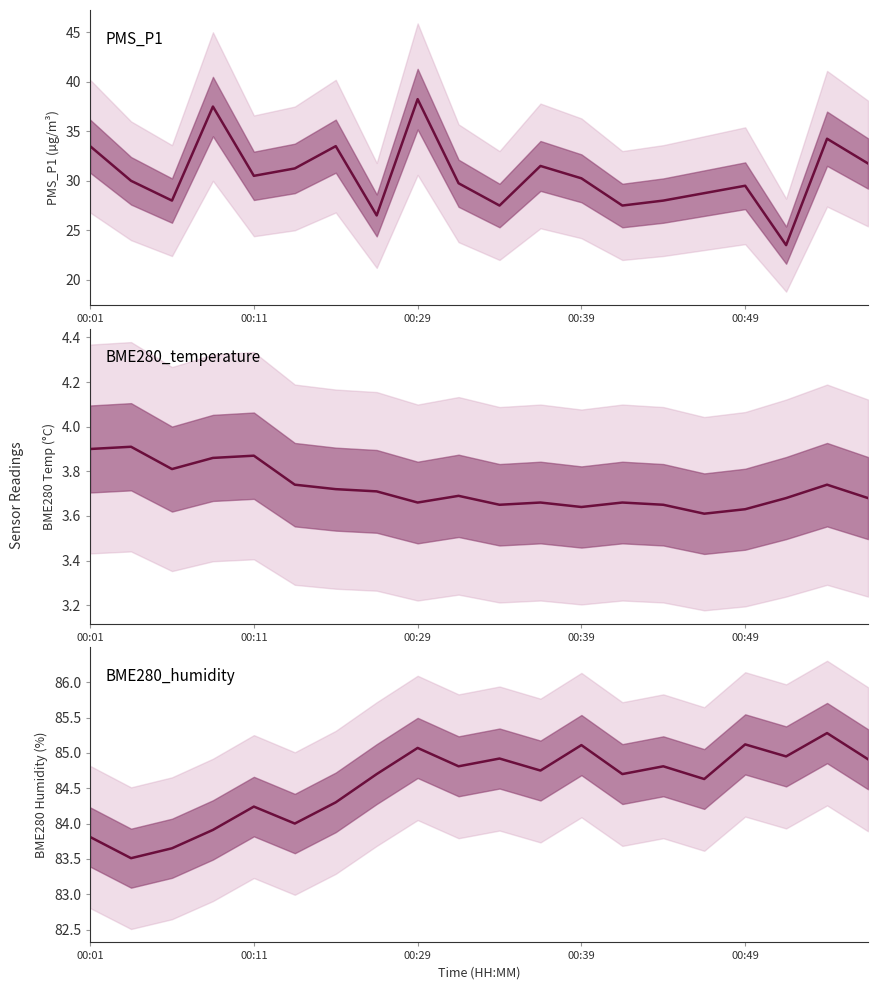

True or false: BME280_humidity and BME280_temperature cross at least once.

False